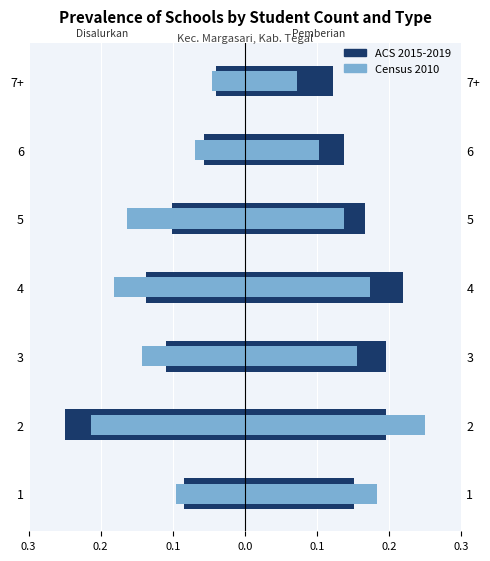

Is the value of Census 2010 at 0.3 greater than the value of ACS 2015-2019 at 0.3?

No